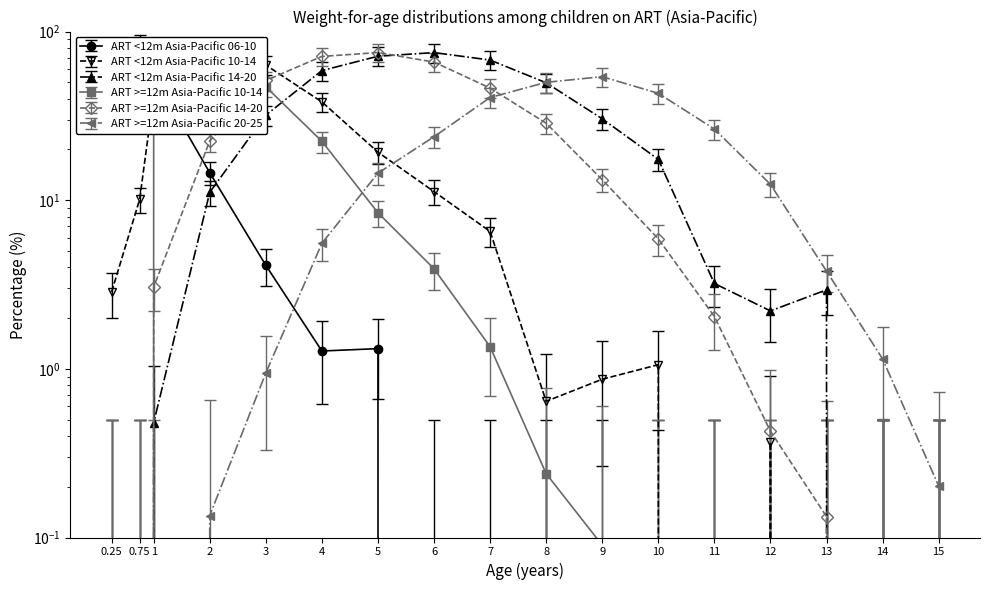

How many positive values does the ART <12m Asia-Pacific 14-20 series have?

13